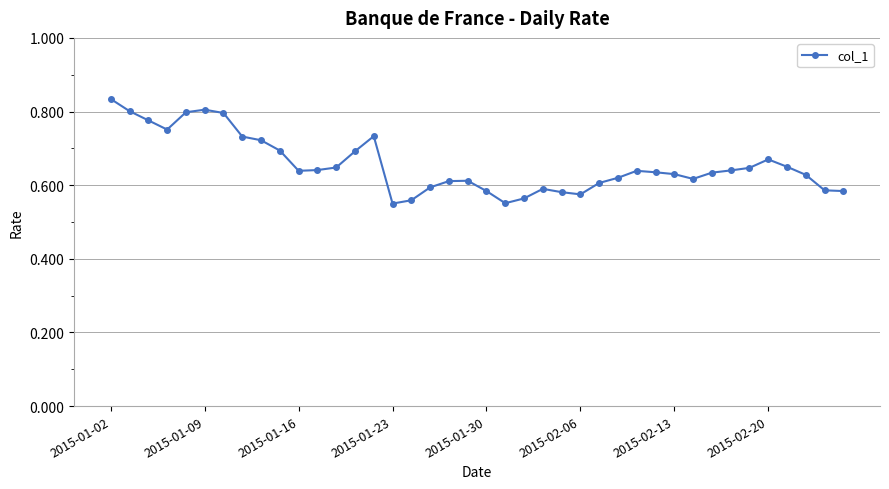

Is this an area chart (filled region under the line)?

No